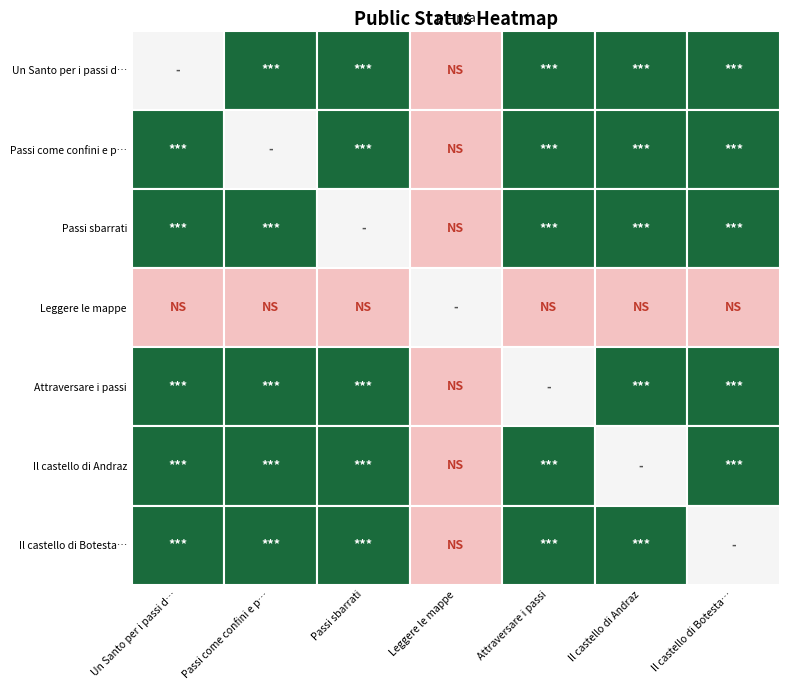

Which series has the widest spread of values?

Un Santo per i passi dolomitici